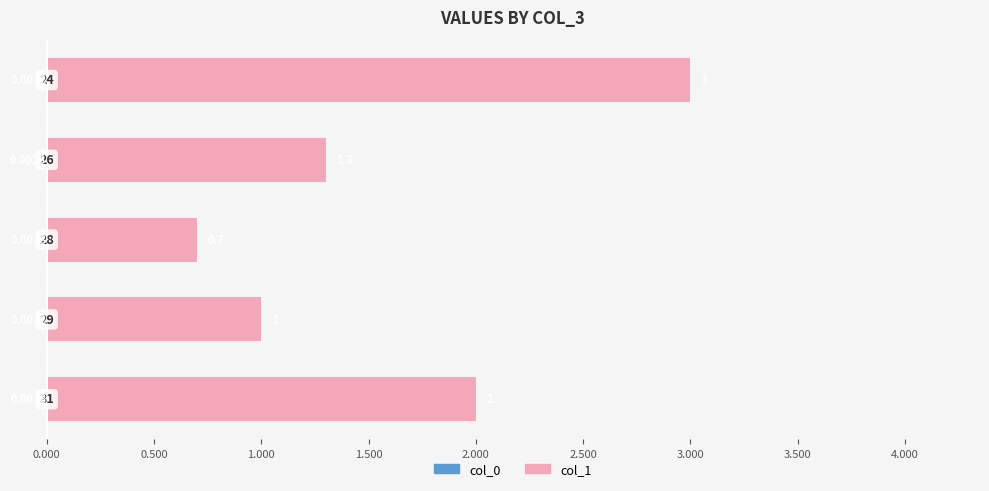

The value of col_1 at 0.500 is 2.7. True or false?

False